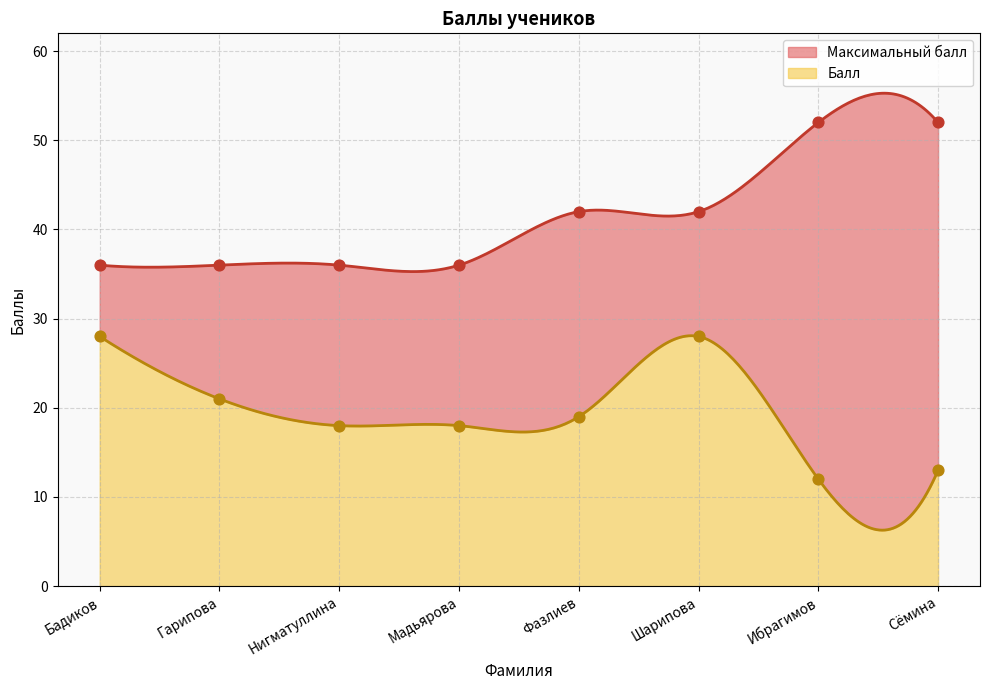

What are all the series names shown in the legend?

Балл, Максимальный балл